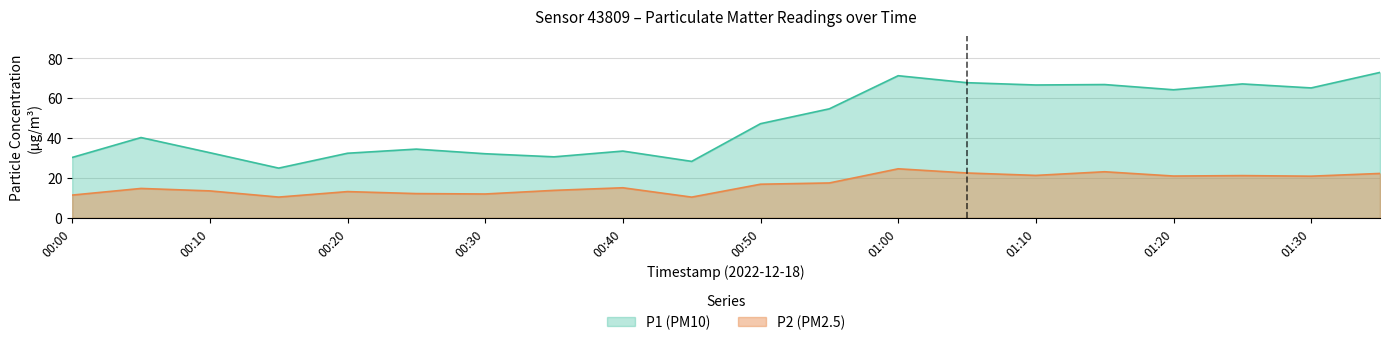

True or false: P2 and P1 intersect in this chart.

False